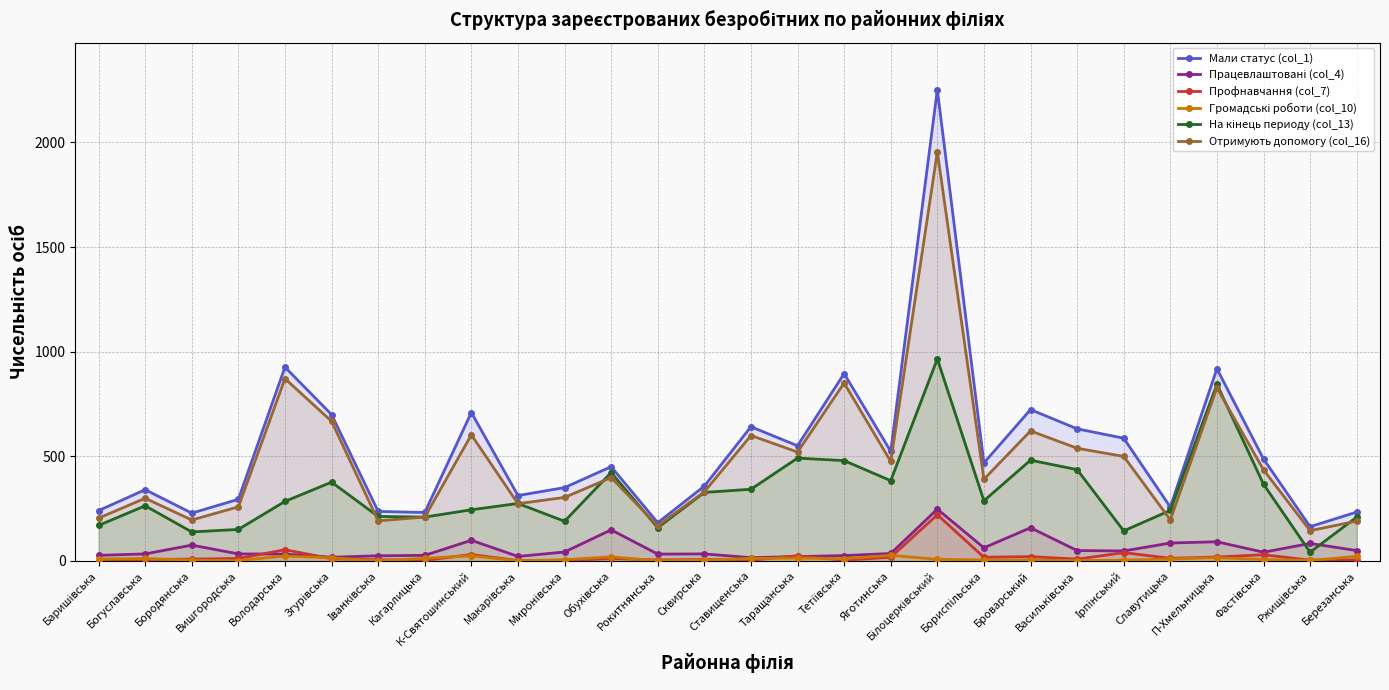

How many lines are shown in the chart?

6